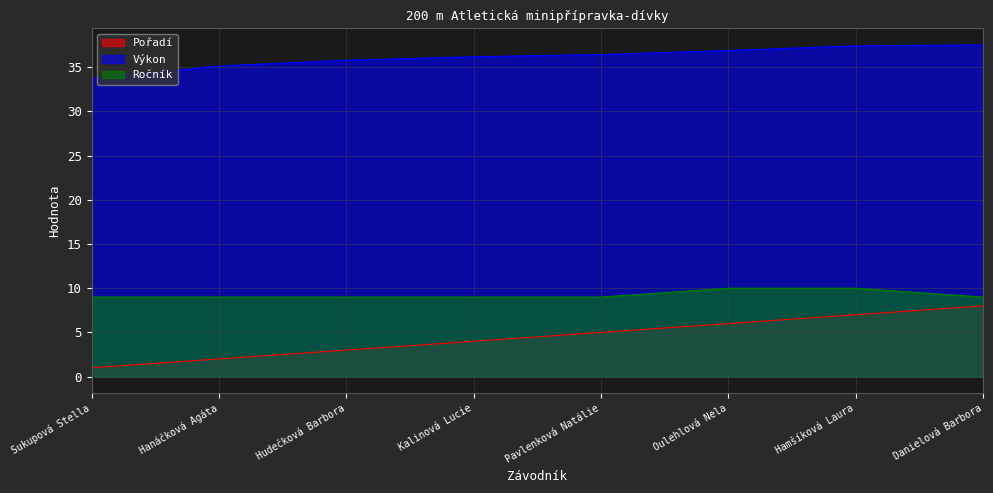

What is the difference between the maximum and minimum values in the Výkon series?

3.8